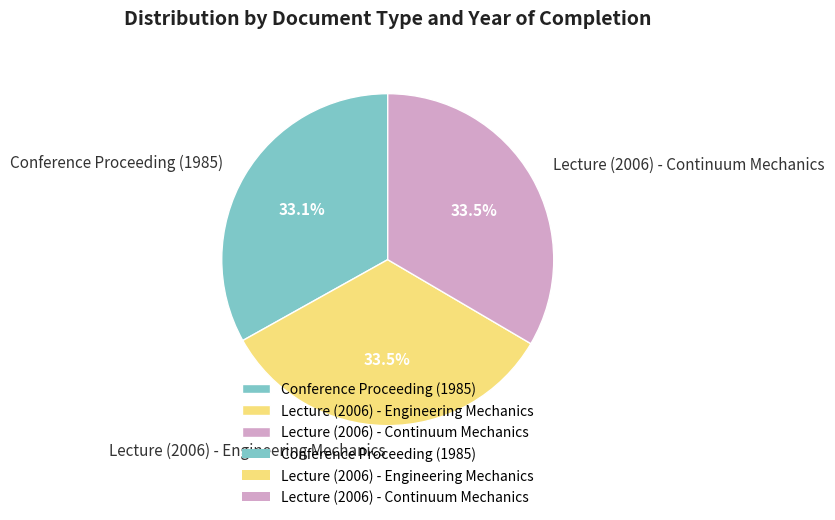

To the nearest percent, what percentage of the pie is Conference Proceeding (1985)?

33%